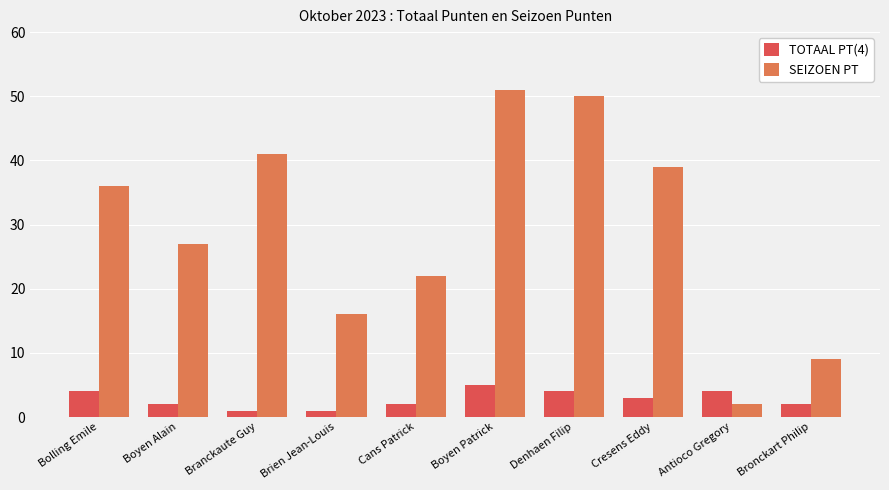

Which series has the widest spread of values?

SEIZOEN PT